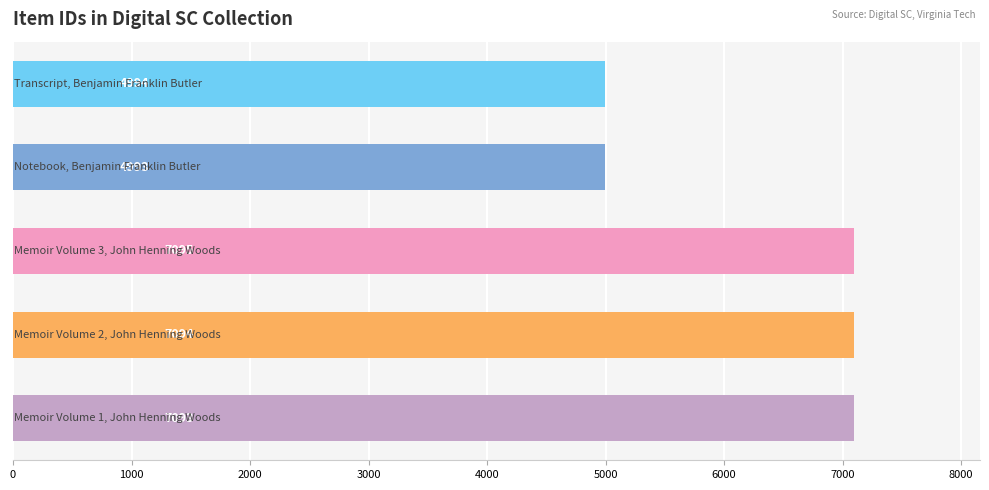

What is the smallest value displayed?

4993